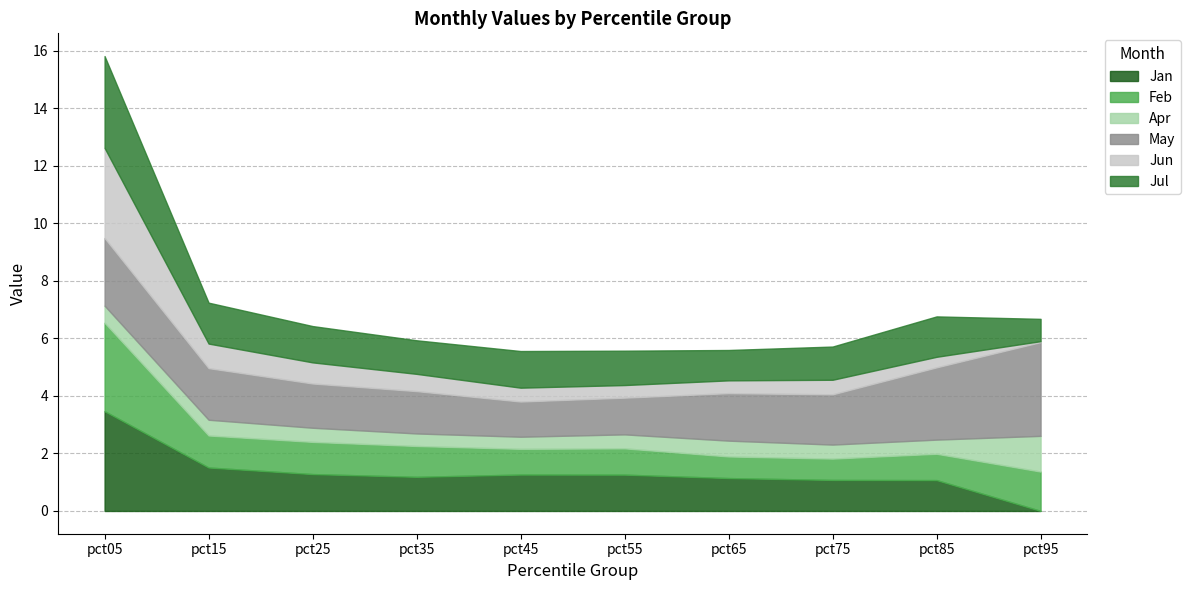

The value of May at pct65 is 1.7. True or false?

True